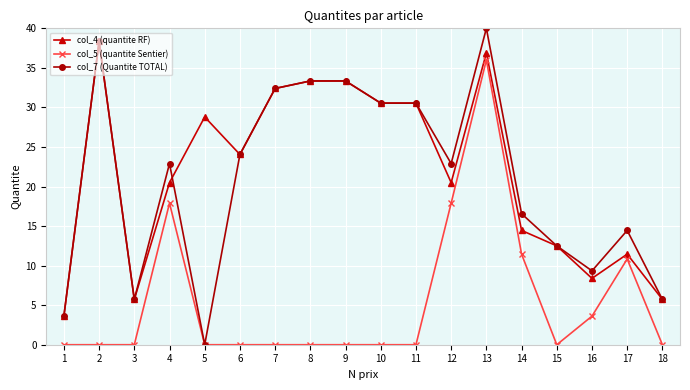

What is the difference between the highest and lowest values at 2?

38.3